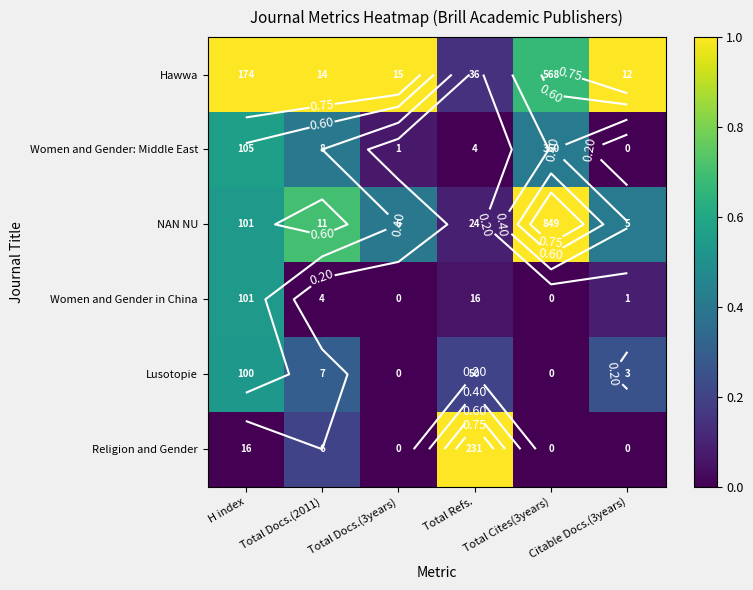

Between Total Cites(3years) and Total Refs., which is larger?

Total Cites(3years)